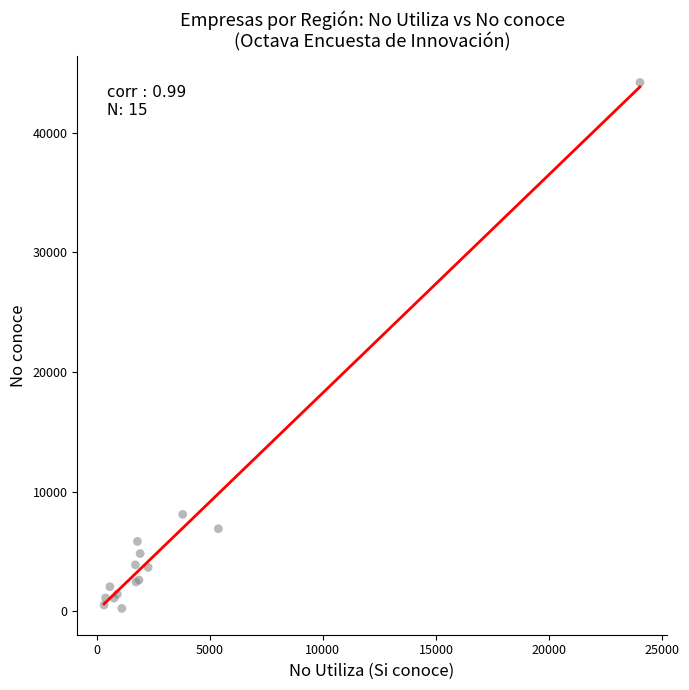

What Y value in the scatter plot is closest to 22230?

8111.7